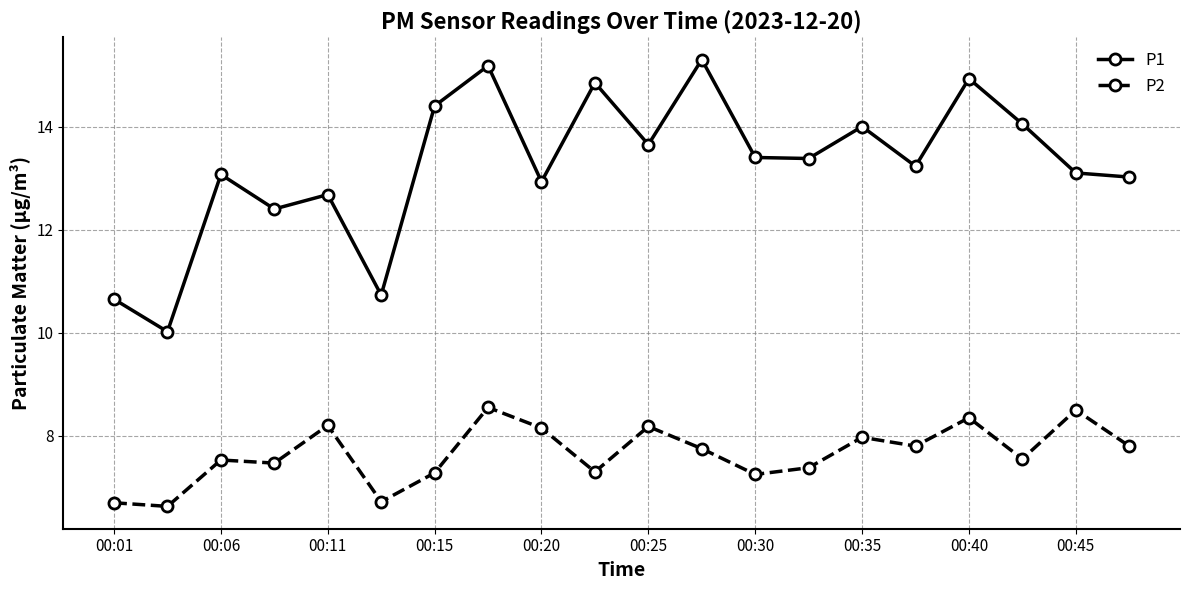

Which series has the largest total across all categories?

P1